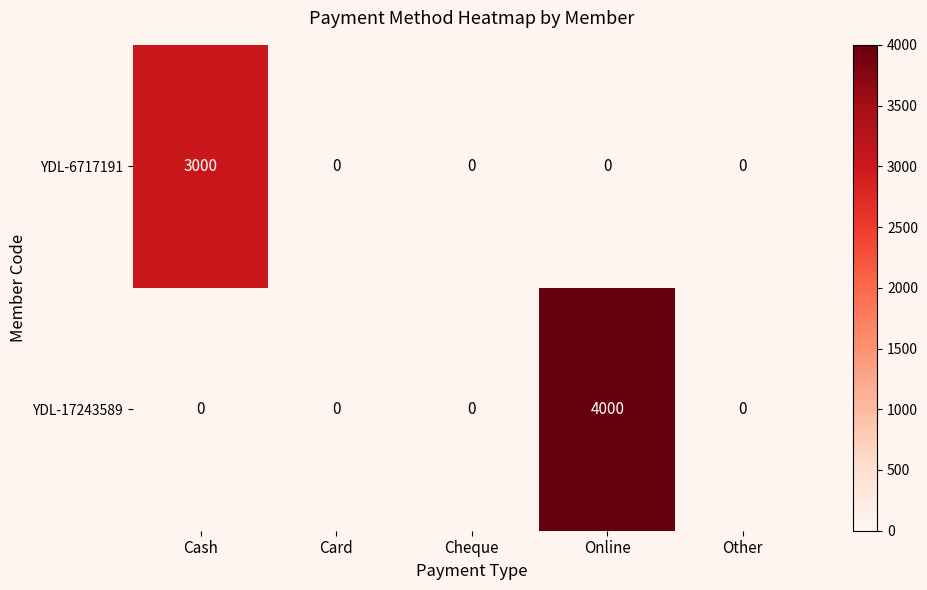

True or false: YDL-6717191 has a value of -1822 at Online.

False